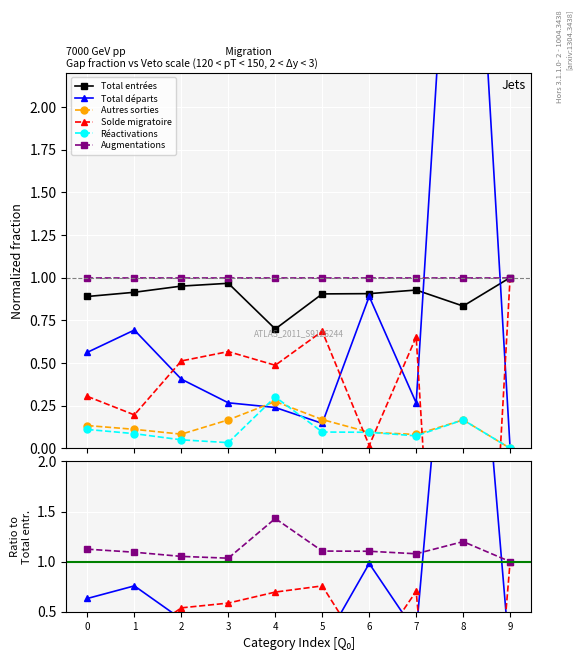

What is the approximate value of Réactivations at 7?

0.1